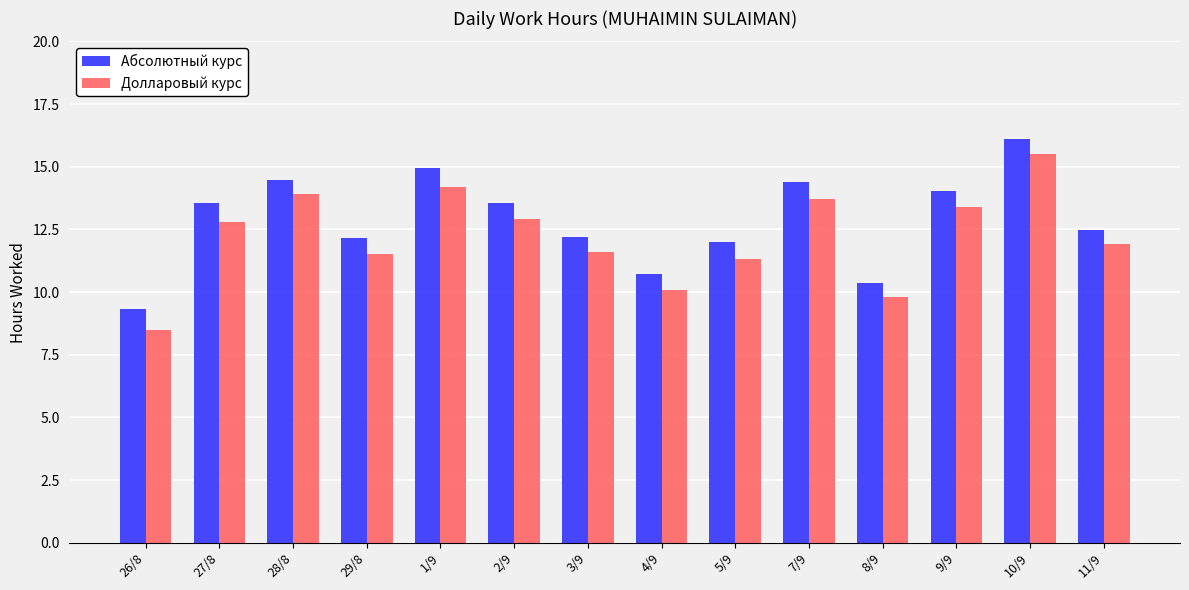

What position from the left is 11/9?

14